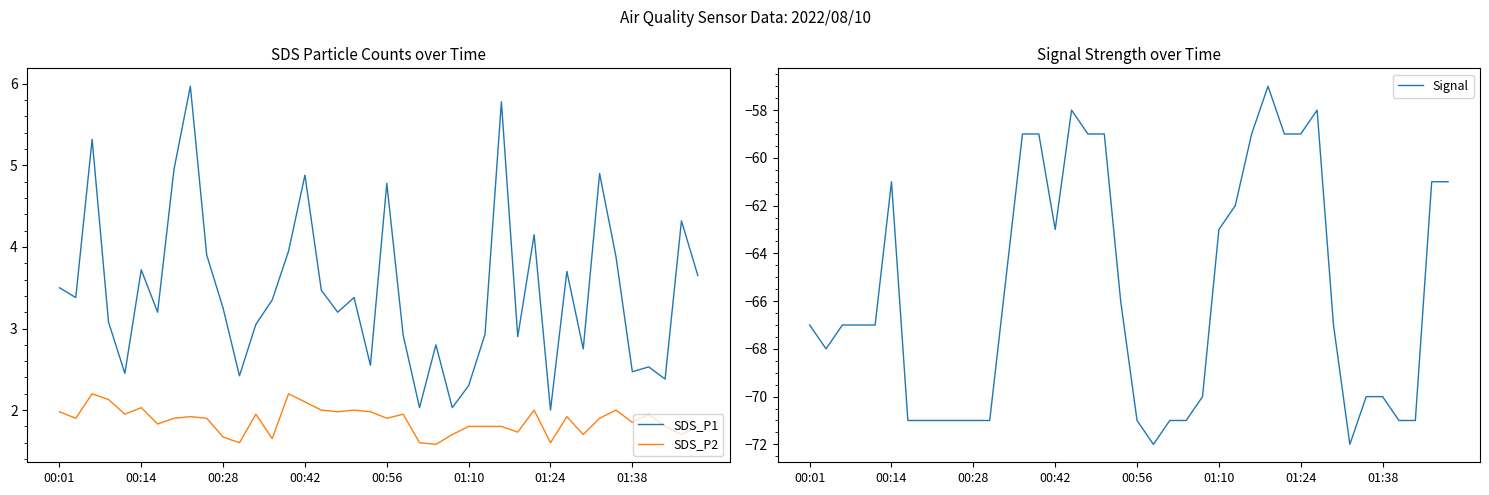

What is the difference between the maximum and second lowest values in the SDS_P2 series?

0.6